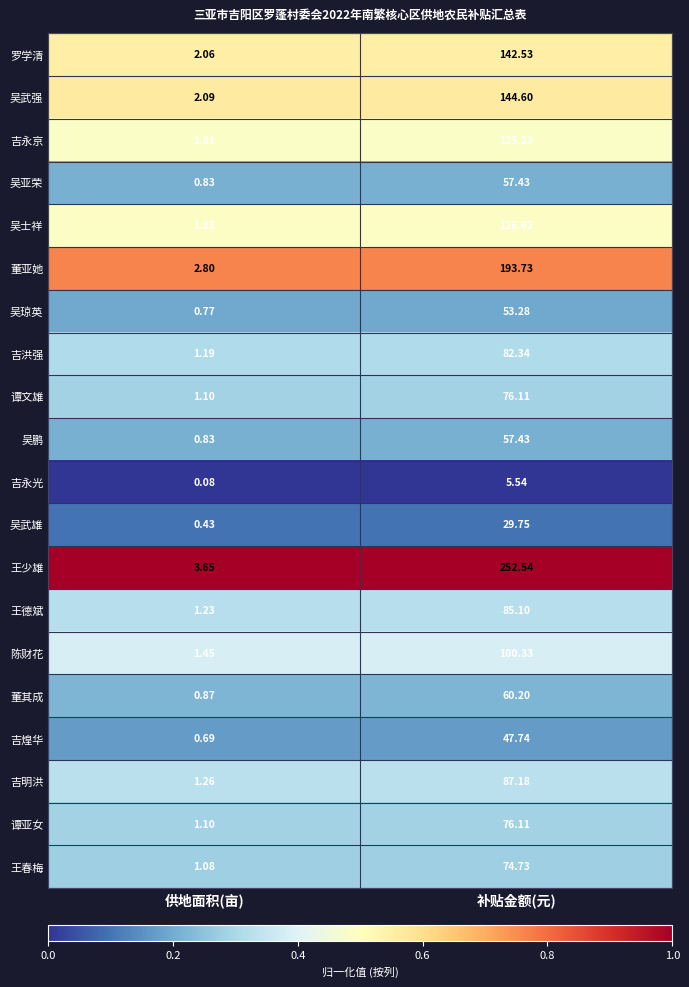

At which label does 吉煌华 reach its minimum?

供地面积(亩)